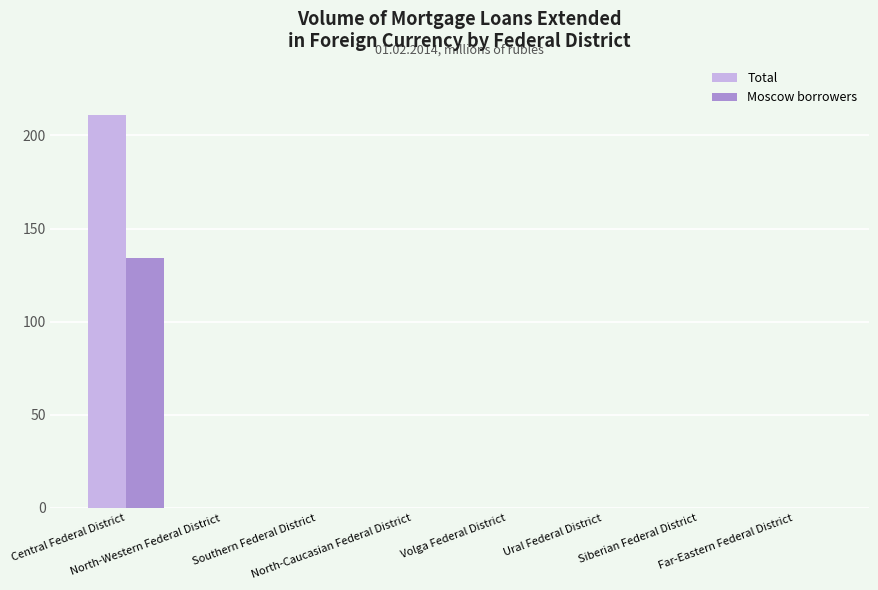

Which series has the widest spread of values?

Total